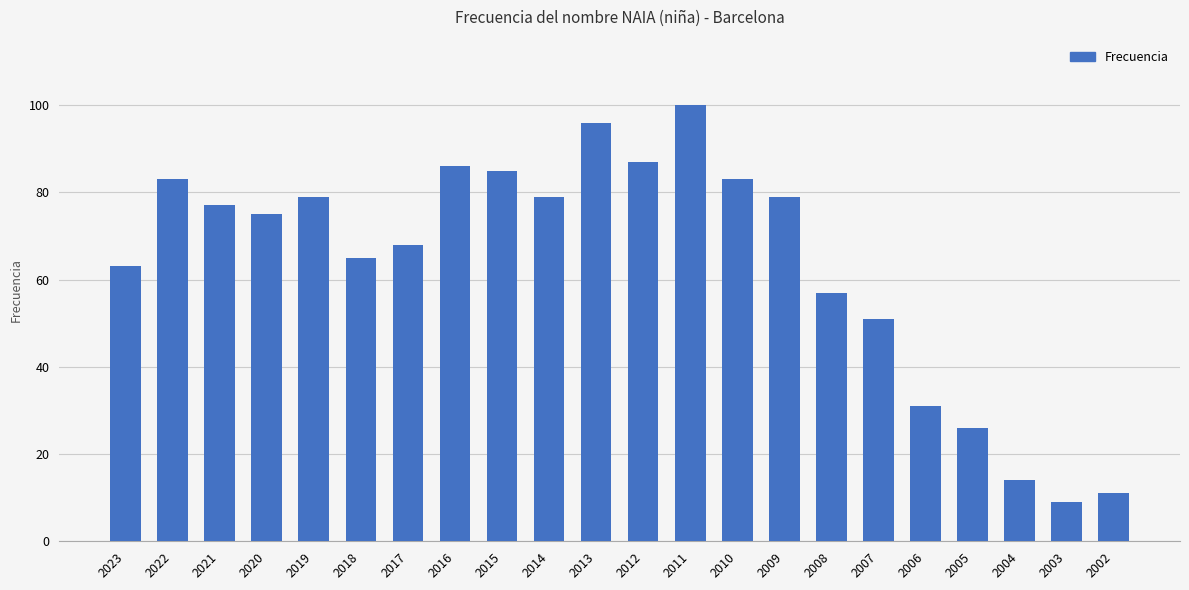

Where does the data first go above 77?

2022